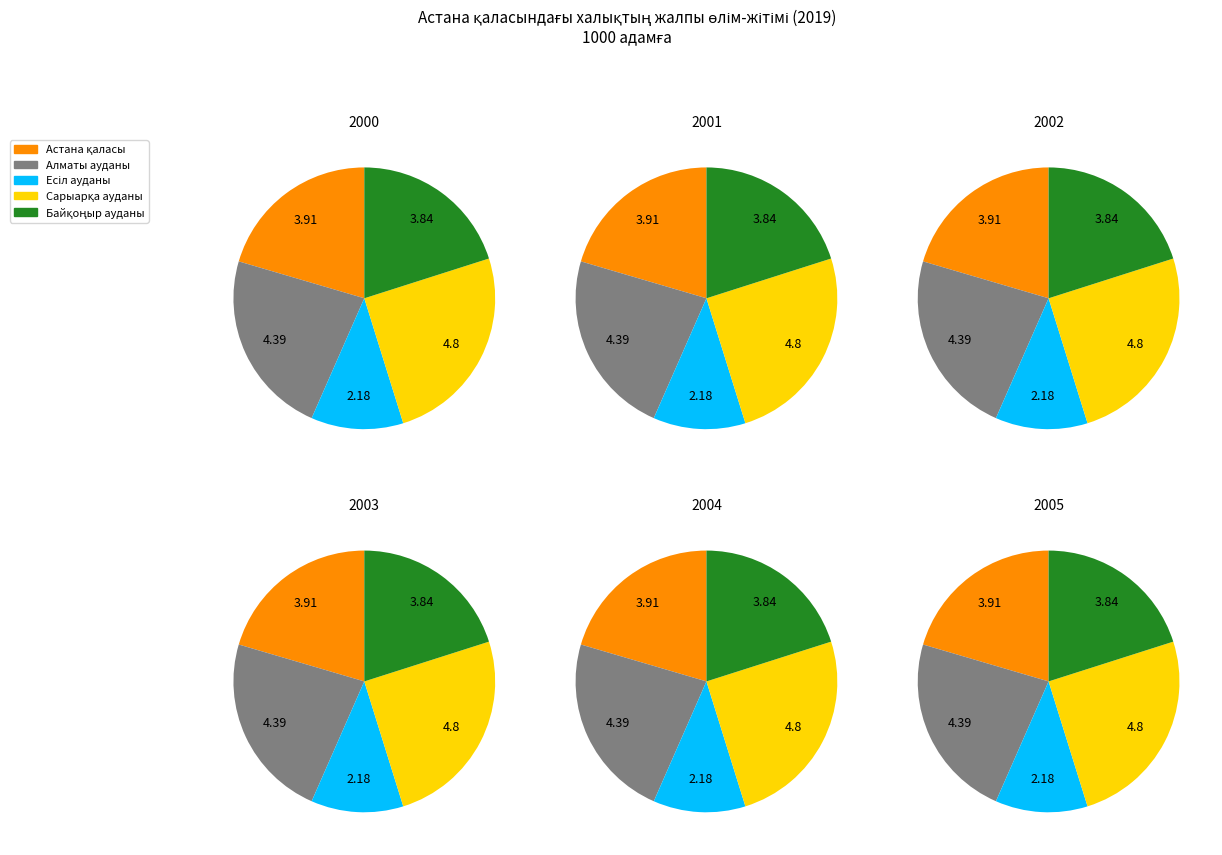

What is the smallest slice in the pie chart?

Есіл ауданы